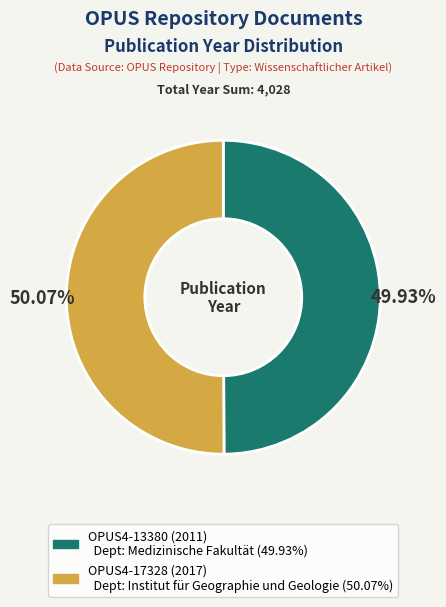

How many slices are in this pie chart?

2